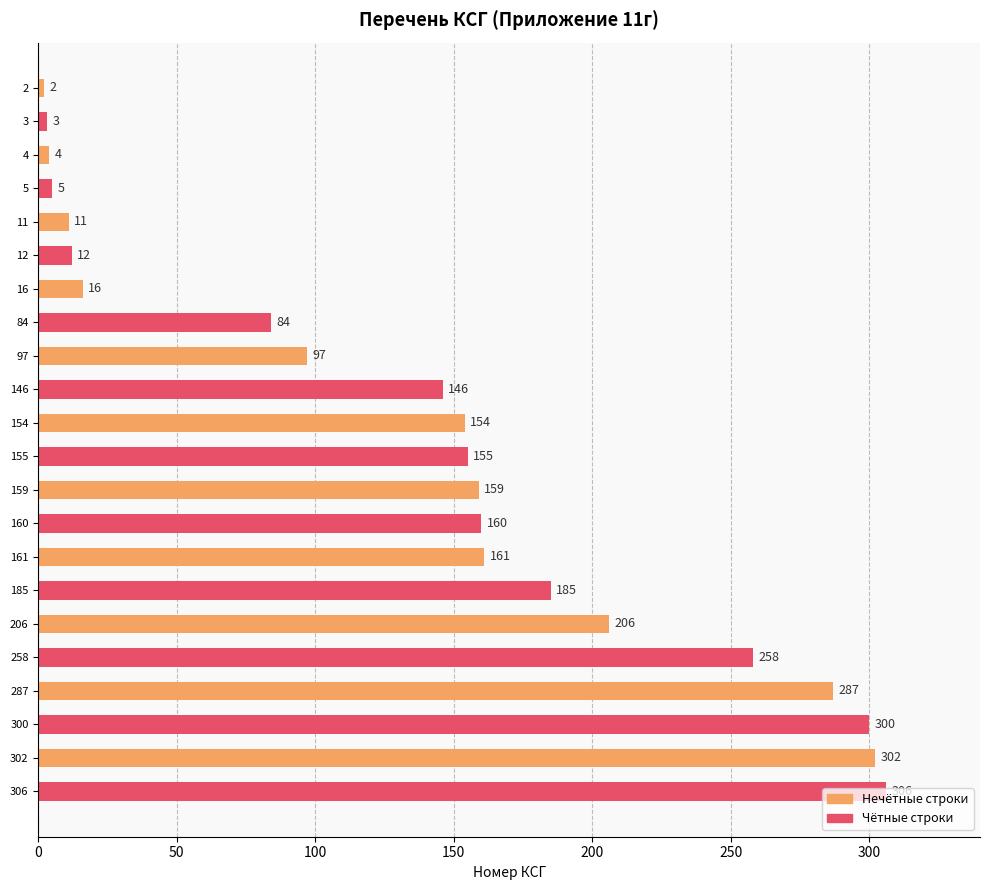

Which has a higher value, 155 or 160?

160